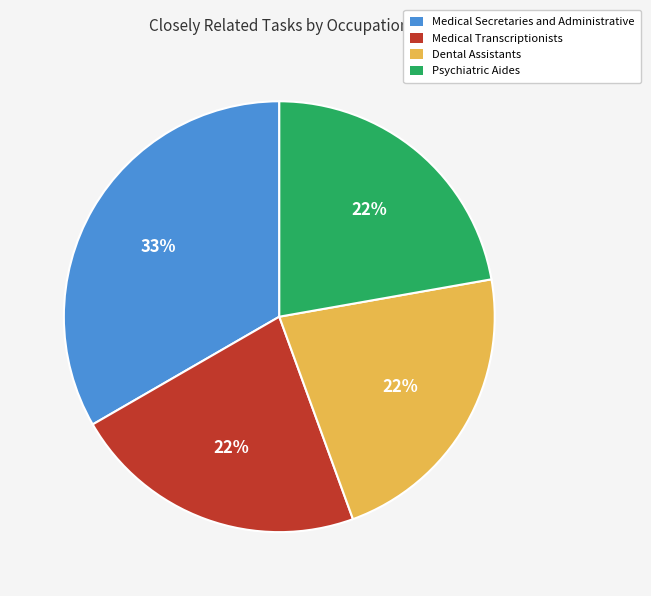

Which slice is the largest?

Medical Secretaries and Administrative